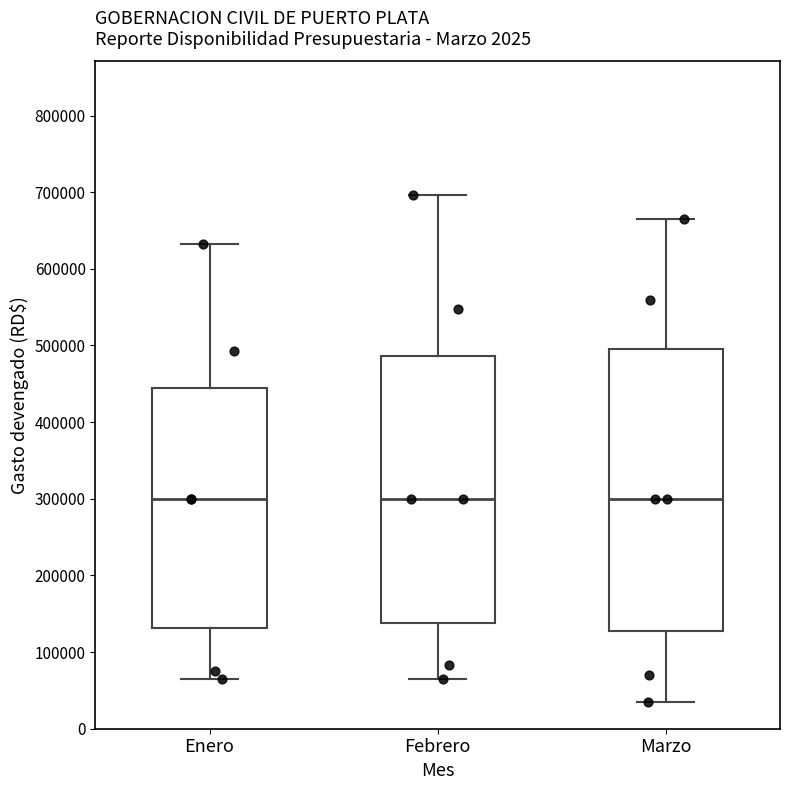

Reading left to right, read every box against the y-axis: the position of its median line, the range the box covers, and the ends of its whiskers. The values are not printed on the chart, so give them approximately, as read against the axis.

Enero: median 300000, box 130000 to 440000, whiskers 70000 to 630000
Febrero: median 300000, box 140000 to 490000, whiskers 70000 to 700000
Marzo: median 300000, box 130000 to 490000, whiskers 40000 to 670000